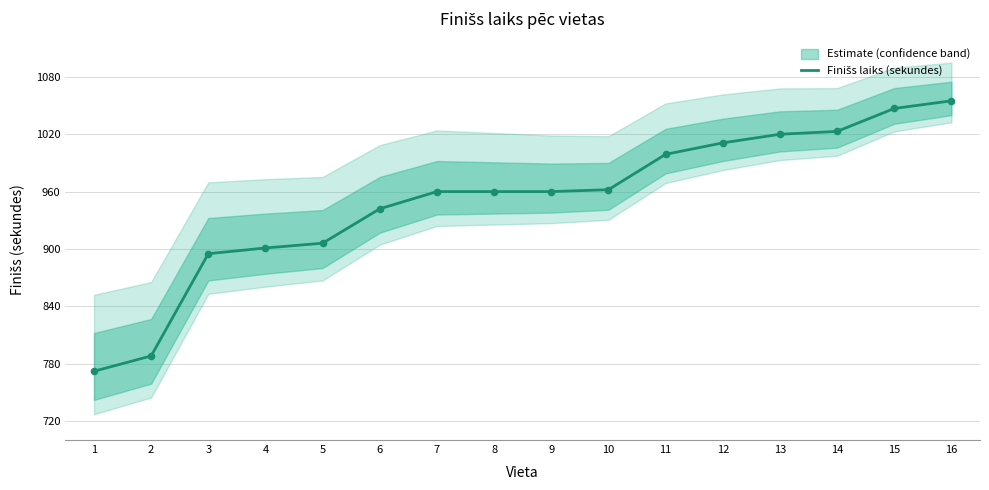

What is the change in value from 1 to 16?

+283